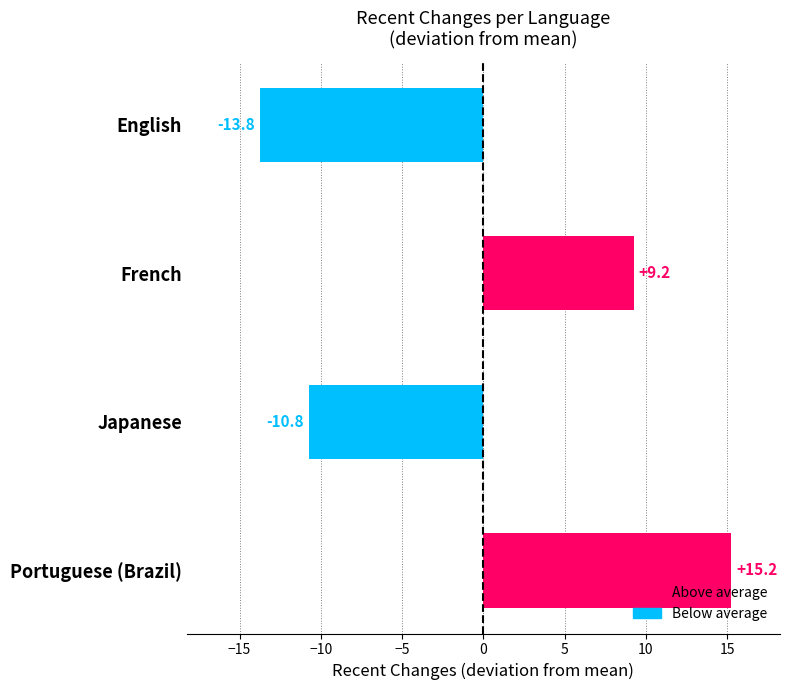

At which label is the value closest to 0?

French